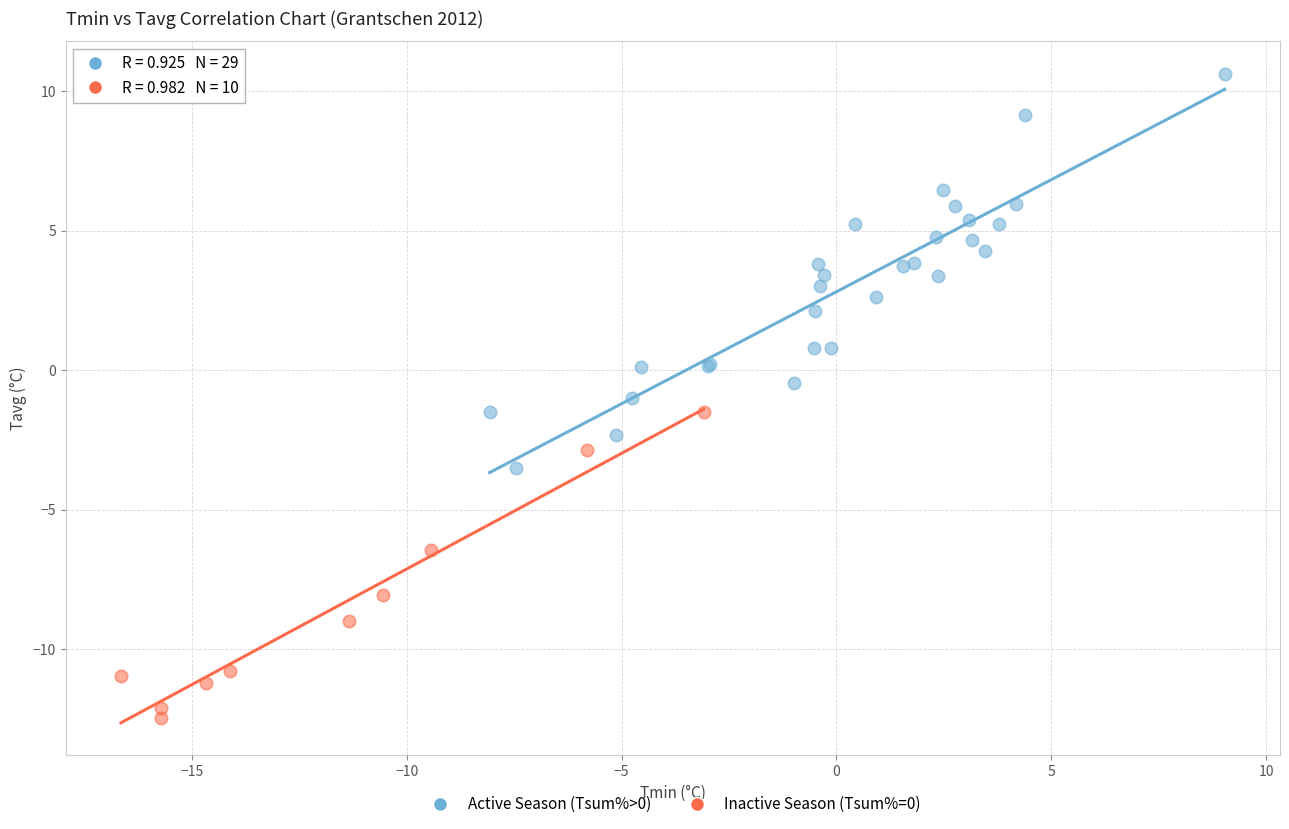

What are all the series names shown in the legend?

Active Season (Tsum%>0), Inactive Season (Tsum%=0)